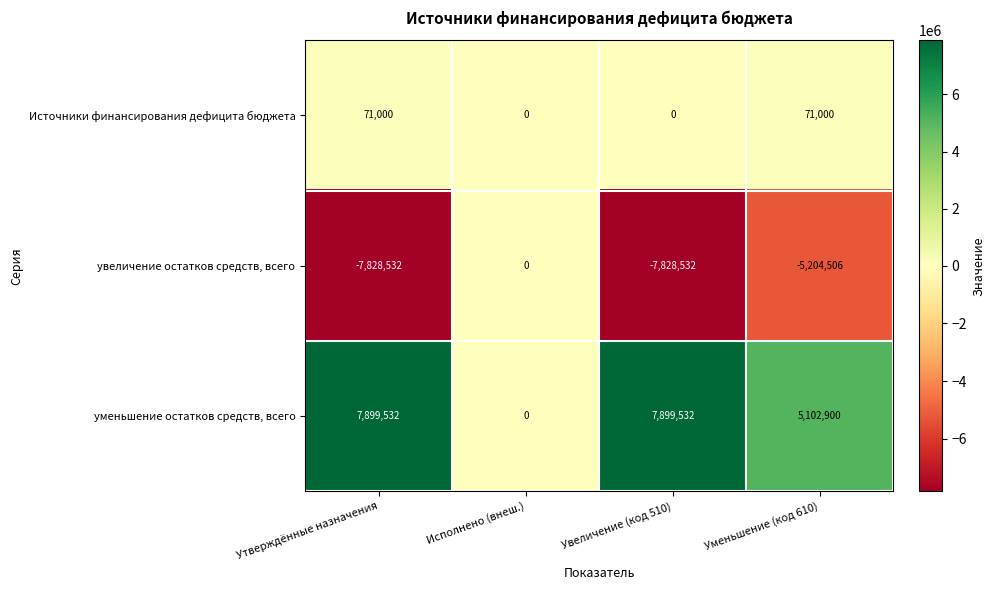

What is the difference between the maximum and second lowest values in the увеличение остатков средств, всего series?

7828532